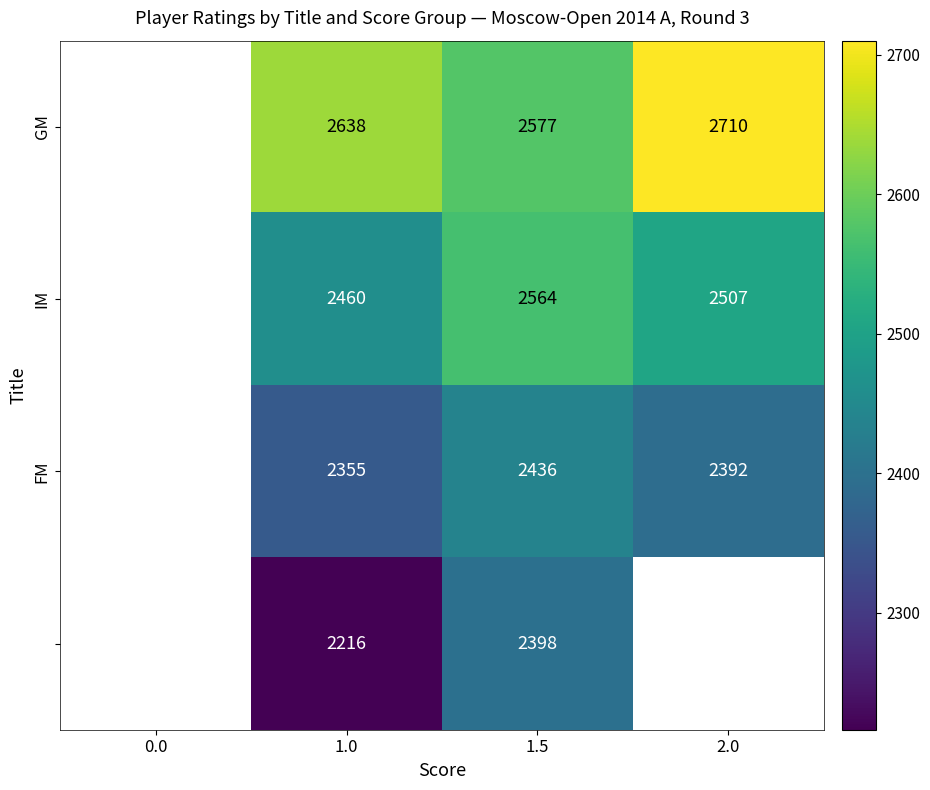

What is the total value across all series at 1.5?

9975